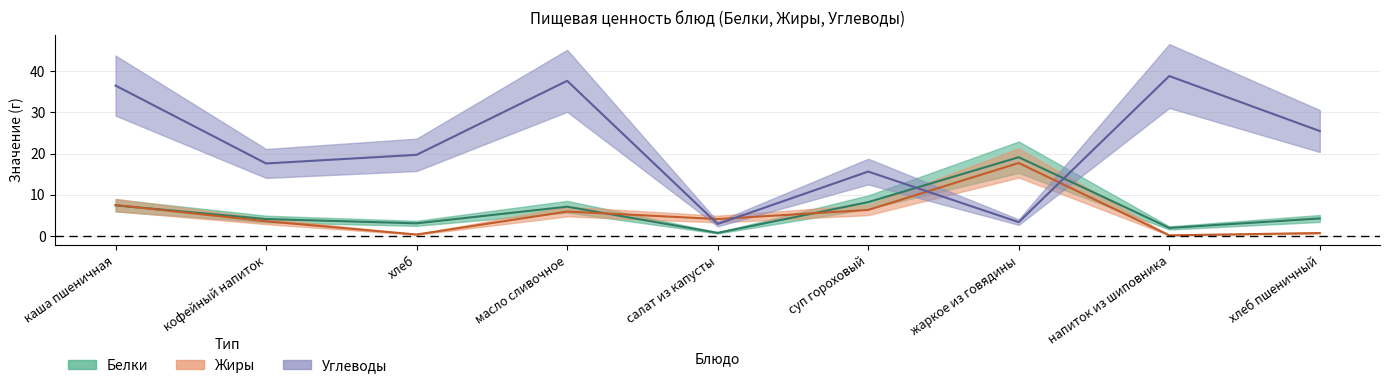

Reading right to left, extract all data points from this chart.

Белки: 4.2	1.9	19.1	8.2	0.7	7.1	3.0	4.1	7.4
Жиры: 0.7	0.1	17.7	6.3	4.1	5.9	0.3	3.5	7.5
Углеводы: 25.5	38.8	3.3	15.6	2.9	37.7	19.7	17.6	36.5